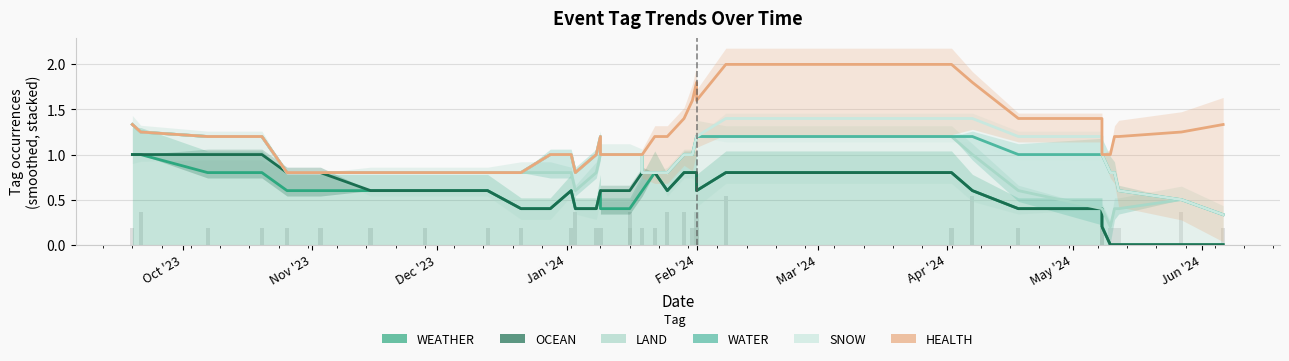

What are all the series names shown in the legend?

WEATHER, OCEAN, LAND, WATER, SNOW, HEALTH